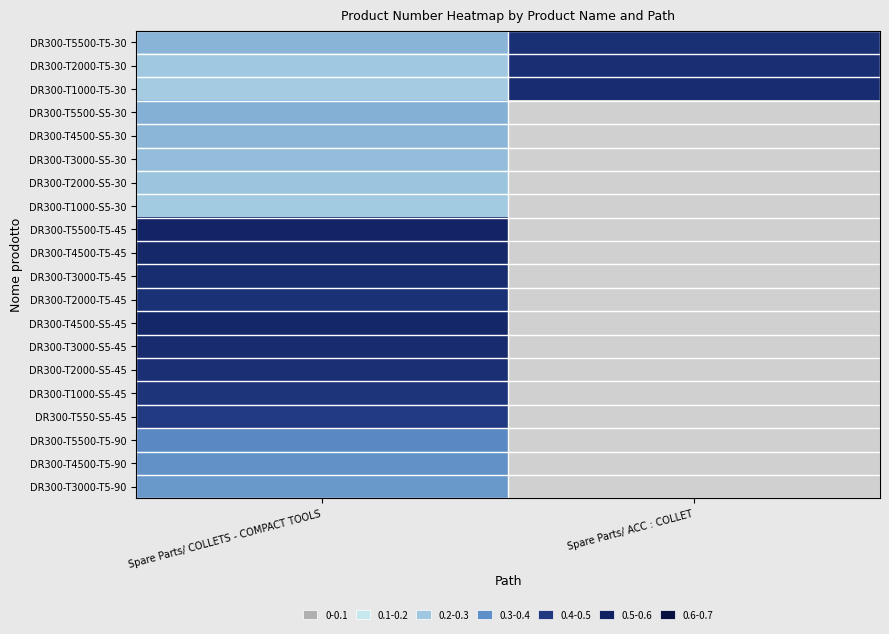

Rank the series by their average value, from lowest to highest.

DR300-T1000-T5-30, DR300-T5500-S5-30, DR300-T4500-S5-30, DR300-T3000-S5-30, DR300-T2000-S5-30, DR300-T1000-S5-30, DR300-T5500-T5-45, DR300-T4500-T5-45, DR300-T3000-T5-45, DR300-T2000-T5-45, DR300-T4500-S5-45, DR300-T3000-S5-45, DR300-T2000-S5-45, DR300-T1000-S5-45, DR300-T550-S5-45, DR300-T5500-T5-90, DR300-T4500-T5-90, DR300-T3000-T5-90, DR300-T2000-T5-30, DR300-T5500-T5-30